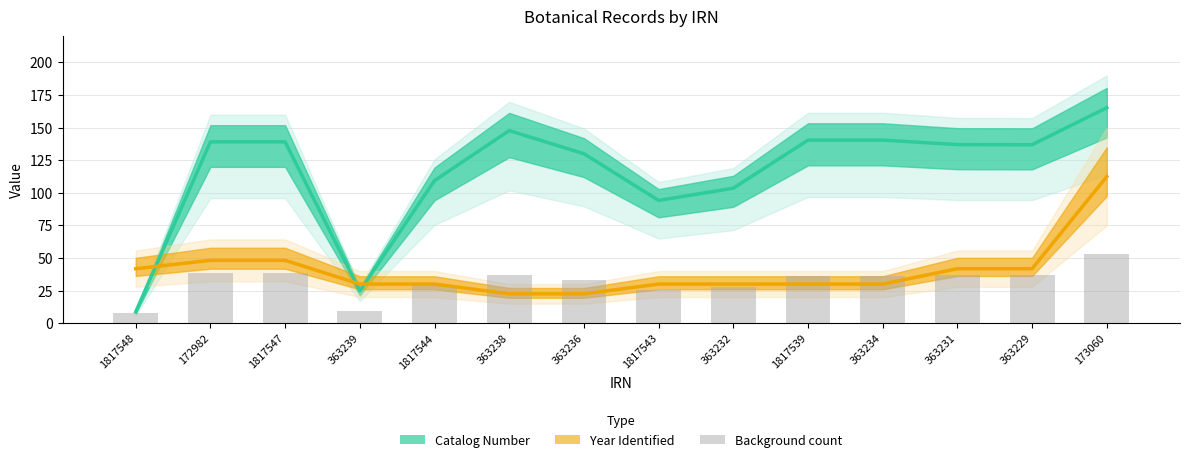

Reading left to right, extract all data points from this chart.

41.8	48.2	48.2	30.0	30.0	22.5	22.5	30.0	30.0	30.0	30.0	41.8	41.8	112.5